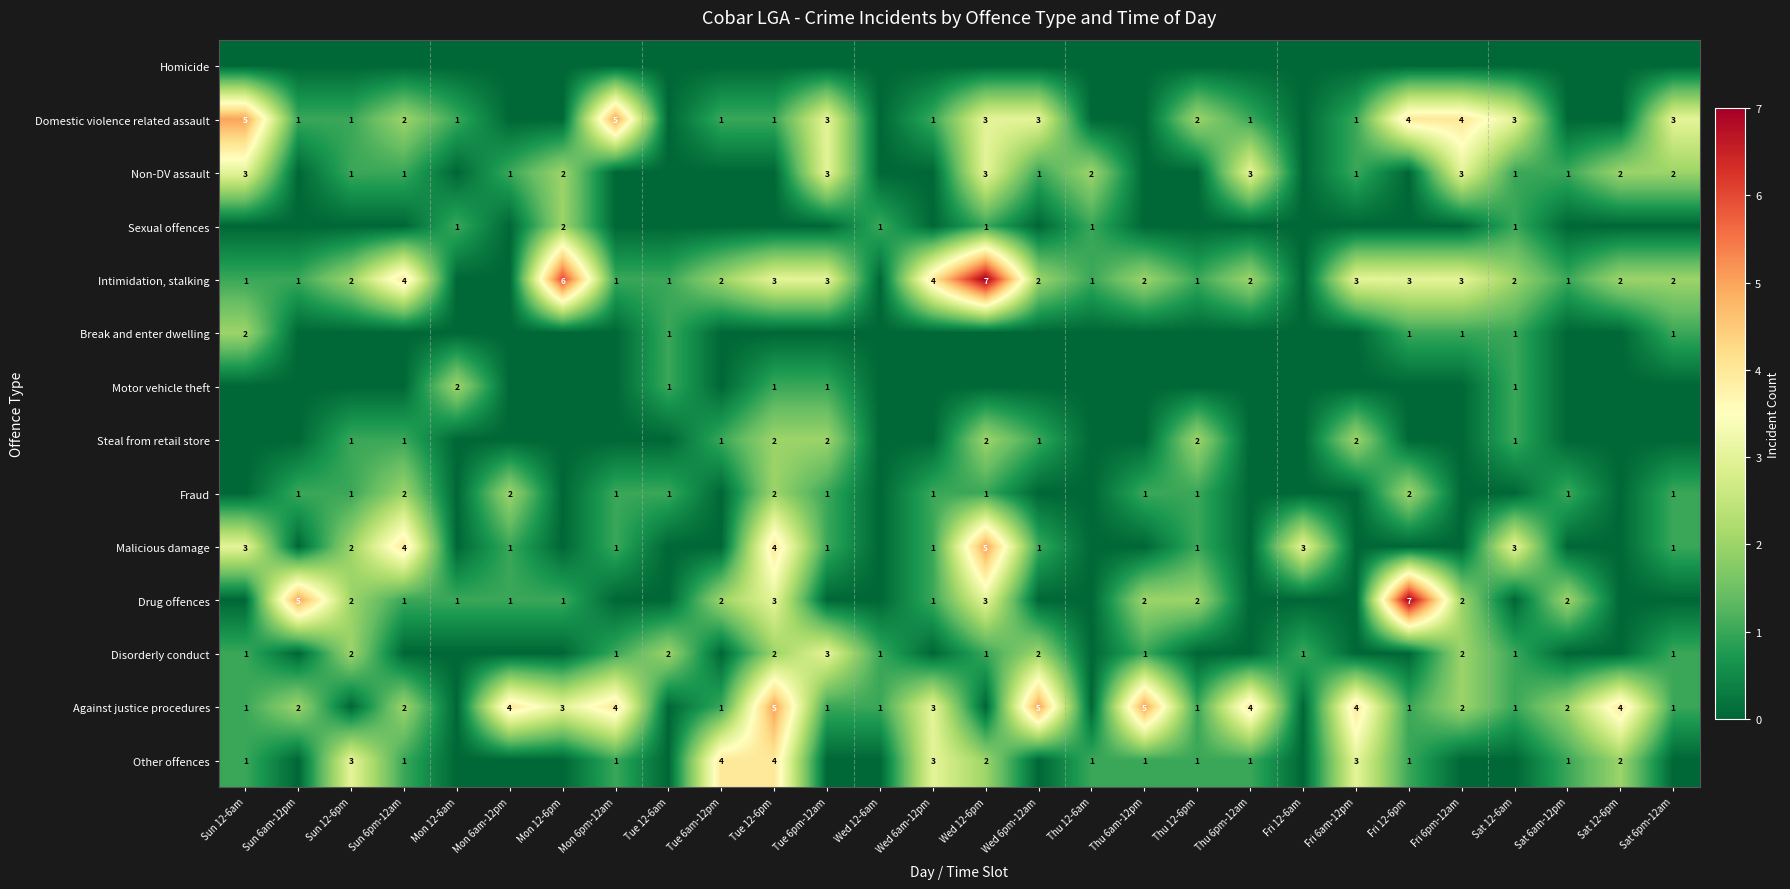

The value of Non-DV assault at Mon 12-6pm is 2. True or false?

True